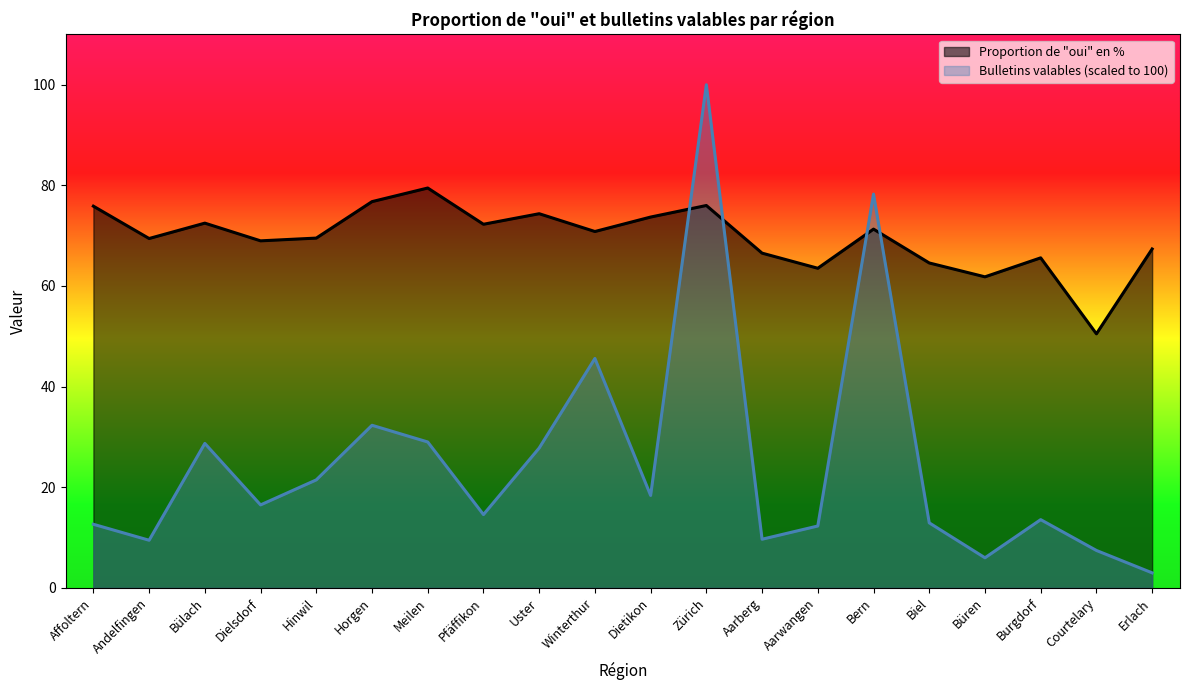

Reading left to right, list all the values displayed in this chart.

Proportion de oui en %: Affoltern=75.9	Andelfingen=69.4	Bülach=72.5	Dielsdorf=69.0	Hinwil=69.5	Horgen=76.8	Meilen=79.5	Pfäffikon=72.3	Uster=74.4	Winterthur=70.8	Dietikon=73.7	Zürich=76.0	Aarberg=66.5	Aarwangen=63.5	Bern=71.3	Biel=64.6	Büren=61.8	Burgdorf=65.6	Courtelary=50.5	Erlach=67.4
Bulletins valables (scaled): Affoltern=12.6	Andelfingen=9.5	Bülach=28.7	Dielsdorf=16.5	Hinwil=21.5	Horgen=32.3	Meilen=29.0	Pfäffikon=14.6	Uster=27.8	Winterthur=45.6	Dietikon=18.4	Zürich=100.0	Aarberg=9.7	Aarwangen=12.3	Bern=78.3	Biel=12.9	Büren=6.0	Burgdorf=13.6	Courtelary=7.4	Erlach=3.0